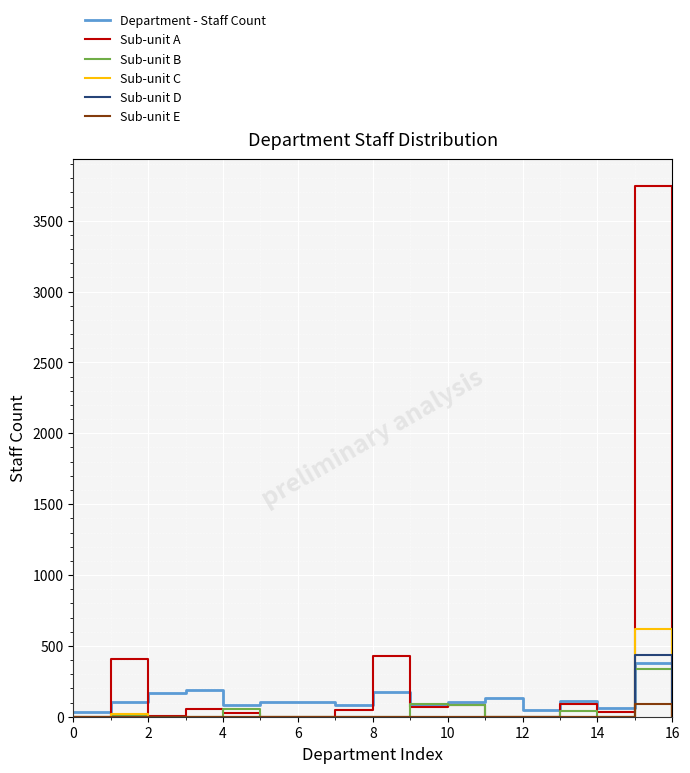

What is the highest value of the Department - Staff Count series?

378